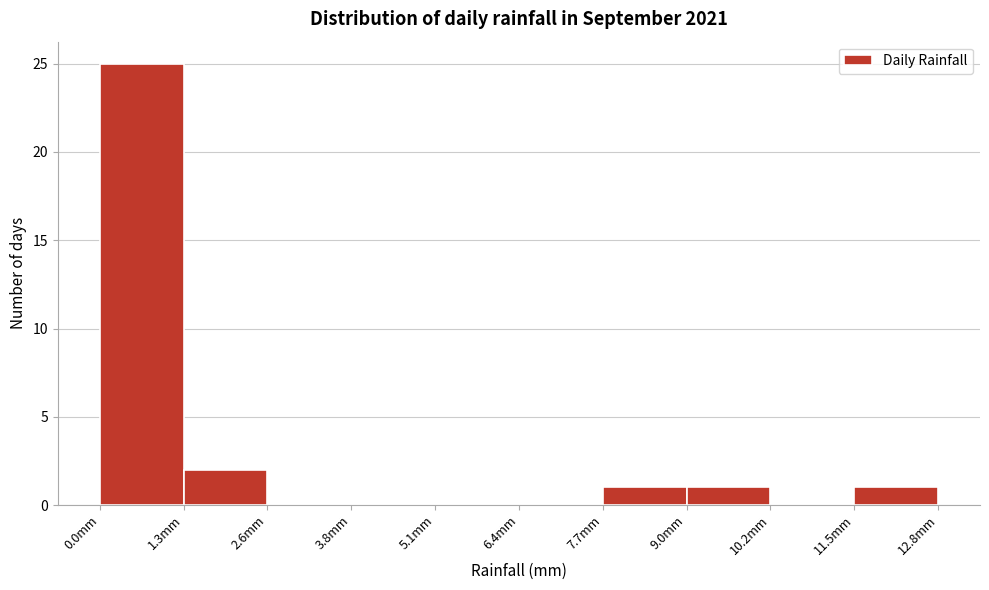

Reading left to right, list every bar in this chart as the range it spans on the x-axis followed by its height. Neither the bar edges nor the heights are printed on the chart, so give them approximately, as read against the axes.

0.00 to 1.28: 25
1.28 to 2.56: 2
2.56 to 3.84: 0
3.84 to 5.12: 0
5.12 to 6.40: 0
6.40 to 7.68: 0
7.68 to 8.96: 1
8.96 to 10.24: 1
10.24 to 11.52: 0
11.52 to 12.80: 1